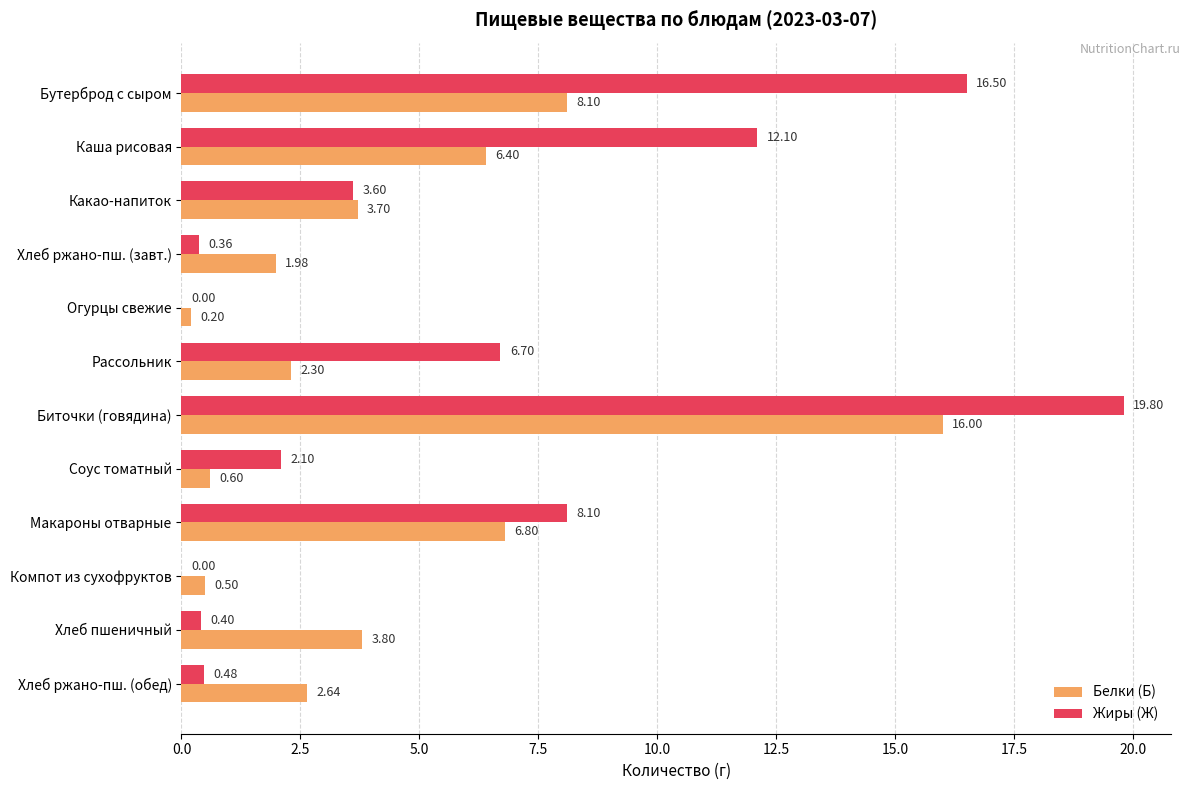

Where is Белки (Б) nearest to the value 8?

Бутерброд с сыром